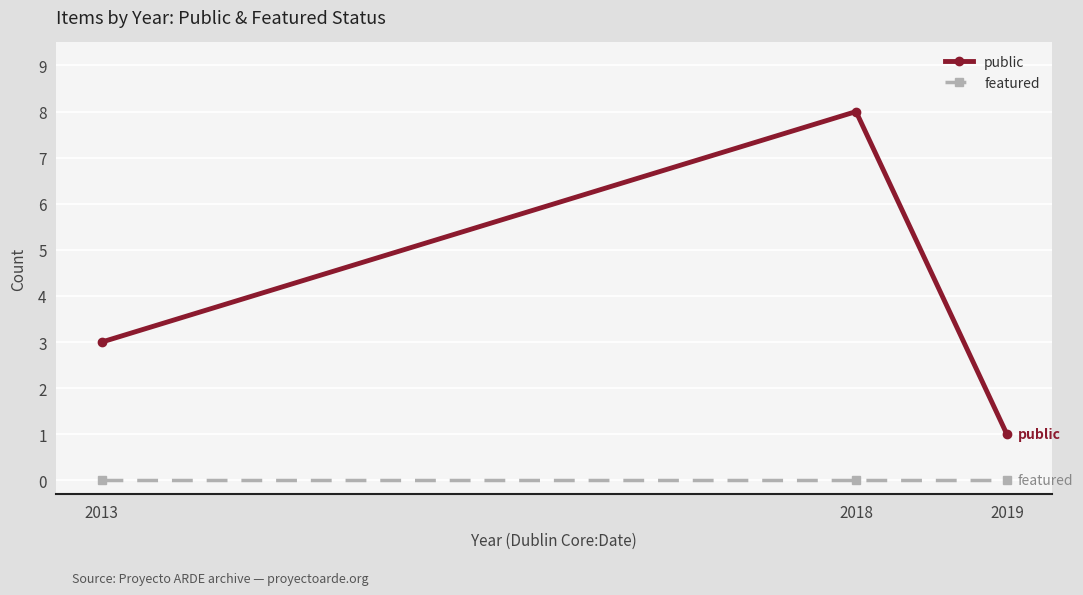

What is the sum of all public values?

12